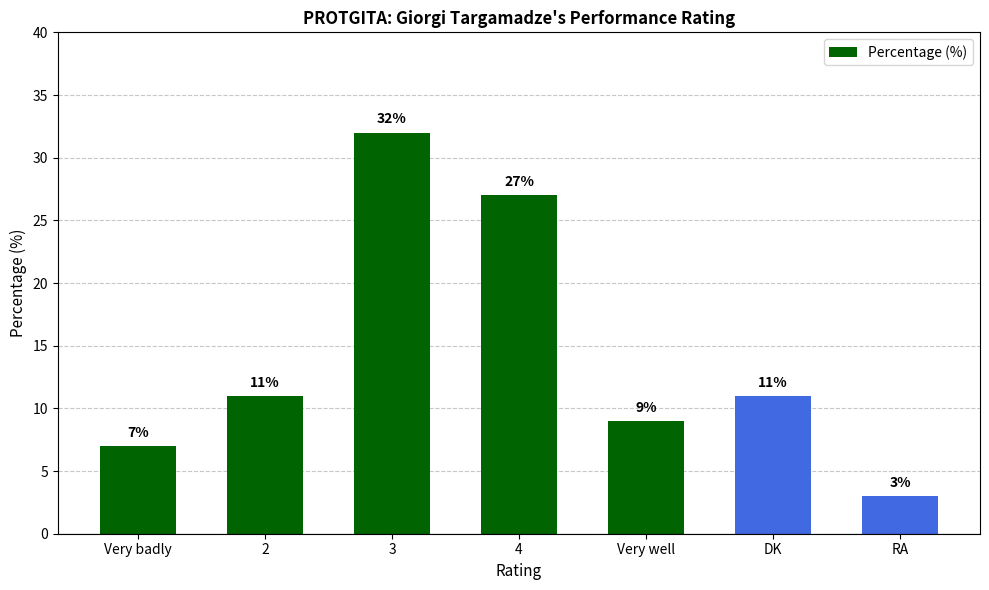

Between DK and 4, which is larger?

4